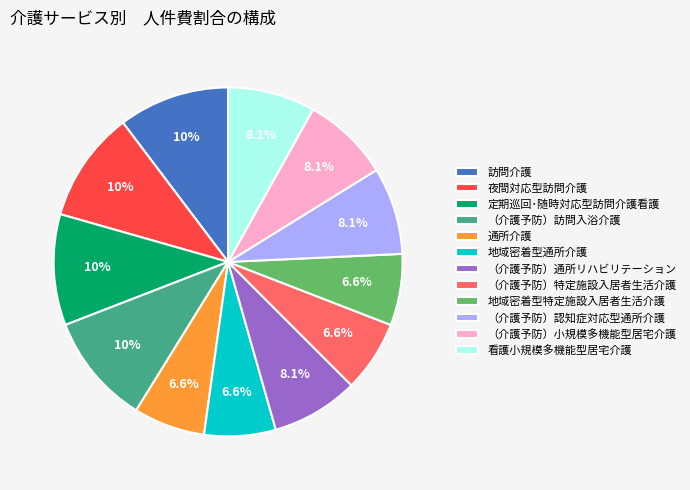

What percentage do （介護予防）小規模多機能型居宅介護 and （介護予防）訪問入浴介護 together represent?

18.4%